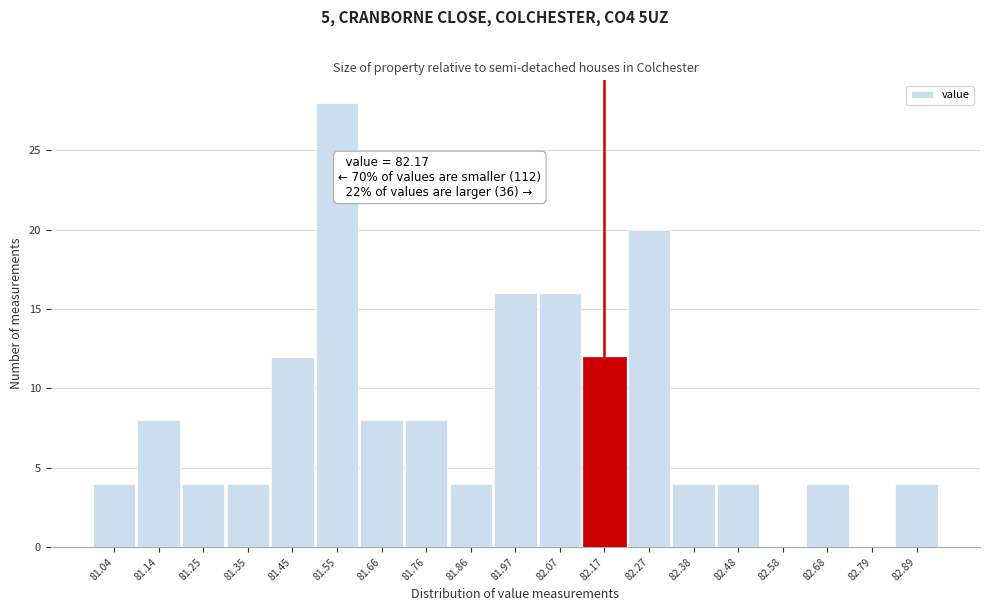

Which range on the x-axis has the tallest bar?

81.50 to 81.60